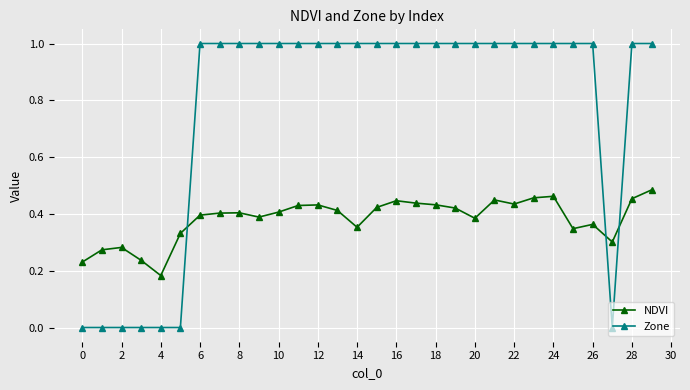

What is the maximum value shown in the chart?

1.0